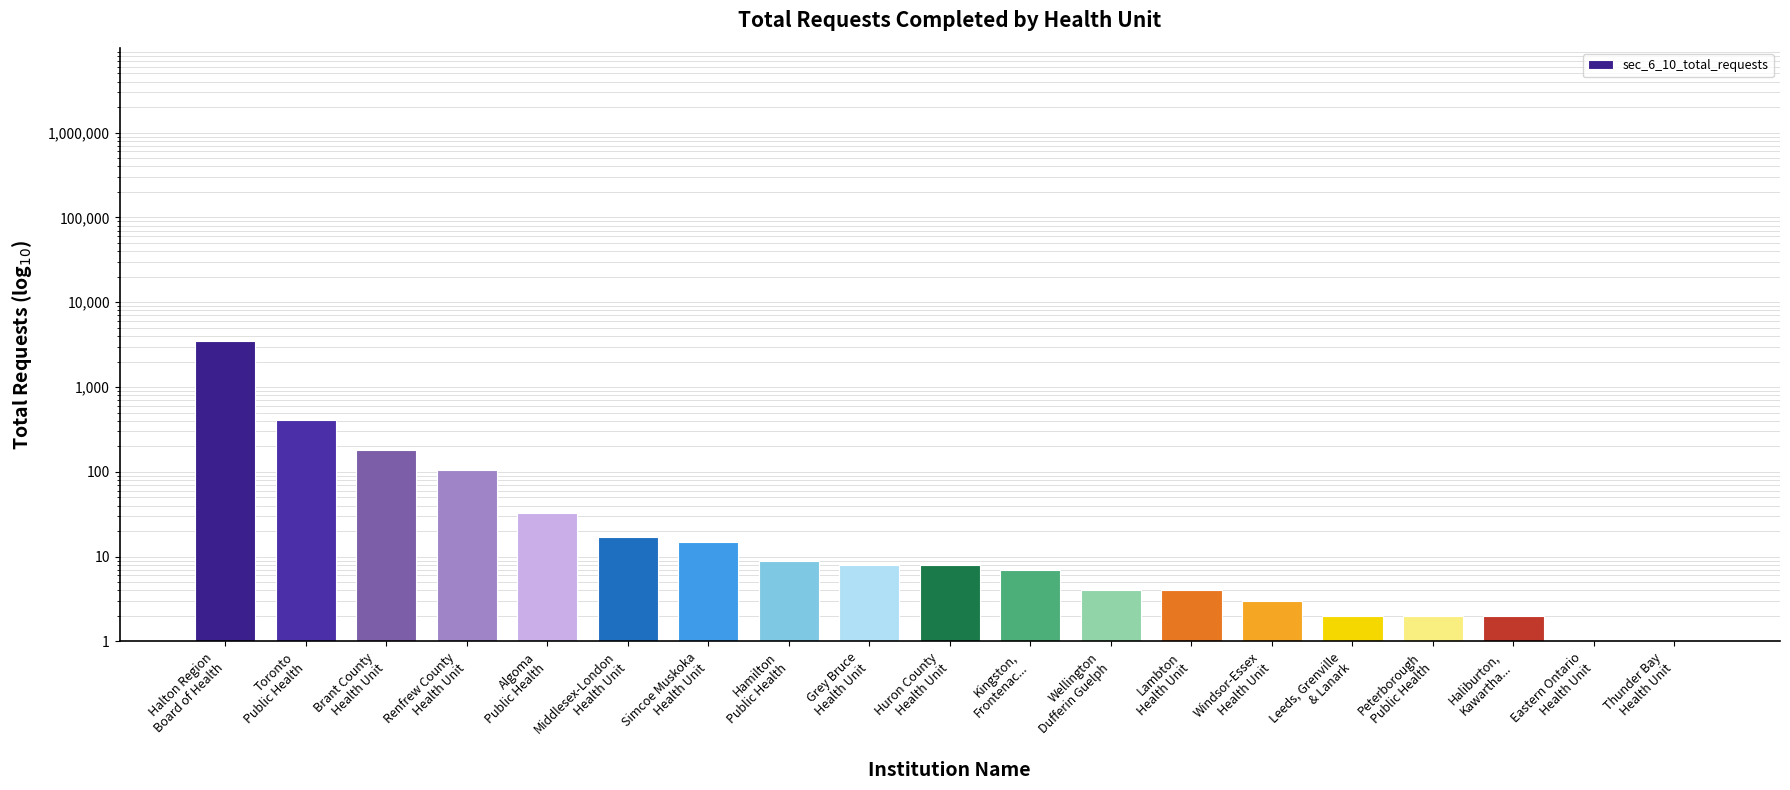

Rank the categories by value from highest to lowest.

Halton Region
Board of Health, Toronto
Public Health, Brant County
Health Unit, Renfrew County
Health Unit, Algoma
Public Health, Middlesex-London
Health Unit, Simcoe Muskoka
Health Unit, Hamilton
Public Health, Grey Bruce
Health Unit, Huron County
Health Unit, Kingston,
Frontenac..., Wellington
Dufferin Guelph, Lambton
Health Unit, Windsor-Essex
Health Unit, Leeds, Grenville
& Lanark, Peterborough
Public Health, Haliburton,
Kawartha..., Eastern Ontario
Health Unit, Thunder Bay
Health Unit